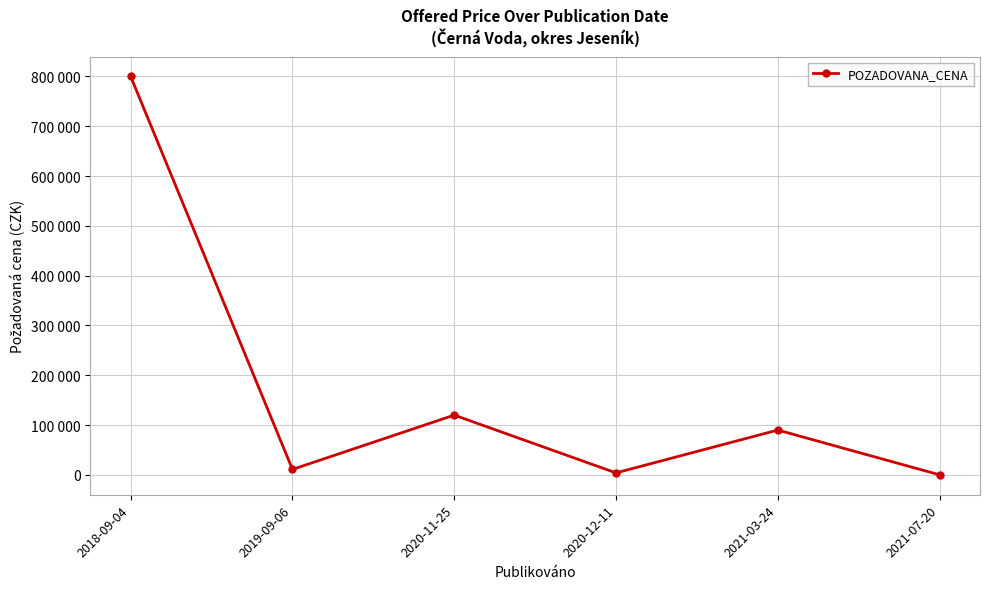

Where does the data first go above 90000?

2018-09-04